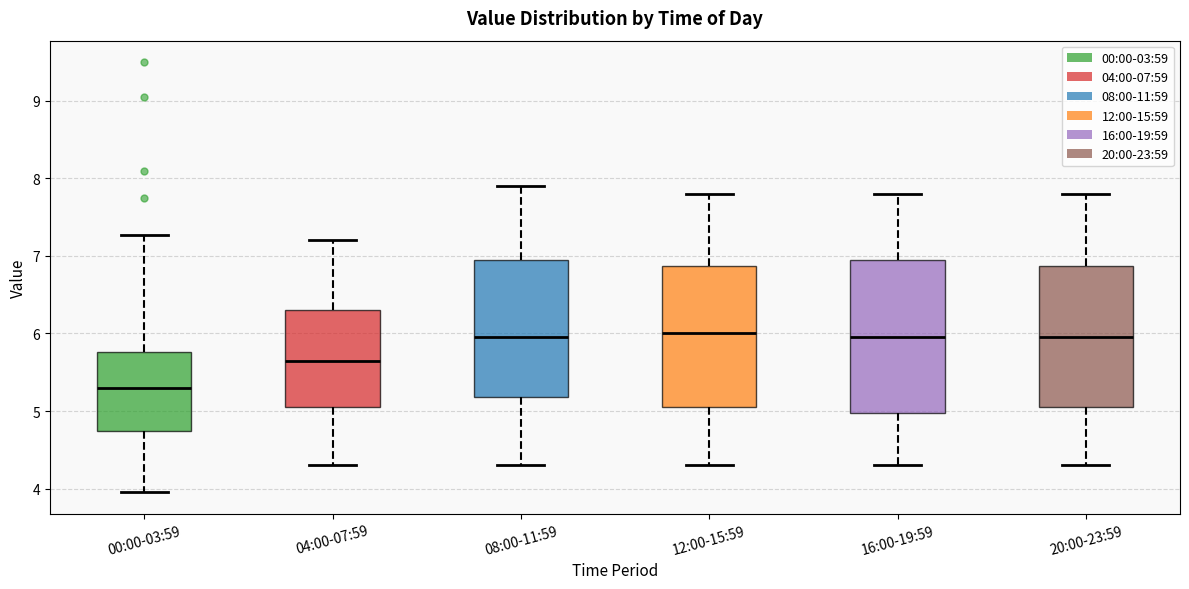

Reading left to right, transcribe this box plot: for each box, give where its median line is, the range the box spans, and where its two whiskers end, as read against the y-axis. The values are not printed on the chart, so give them approximately, as read against the axis.

00:00-03:59: median 5.3, box 4.7 to 5.8, whiskers 4.0 to 7.3
04:00-07:59: median 5.7, box 5.1 to 6.3, whiskers 4.3 to 7.2
08:00-11:59: median 6.0, box 5.2 to 7.0, whiskers 4.3 to 7.9
12:00-15:59: median 6.0, box 5.1 to 6.9, whiskers 4.3 to 7.8
16:00-19:59: median 6.0, box 5.0 to 7.0, whiskers 4.3 to 7.8
20:00-23:59: median 6.0, box 5.1 to 6.9, whiskers 4.3 to 7.8